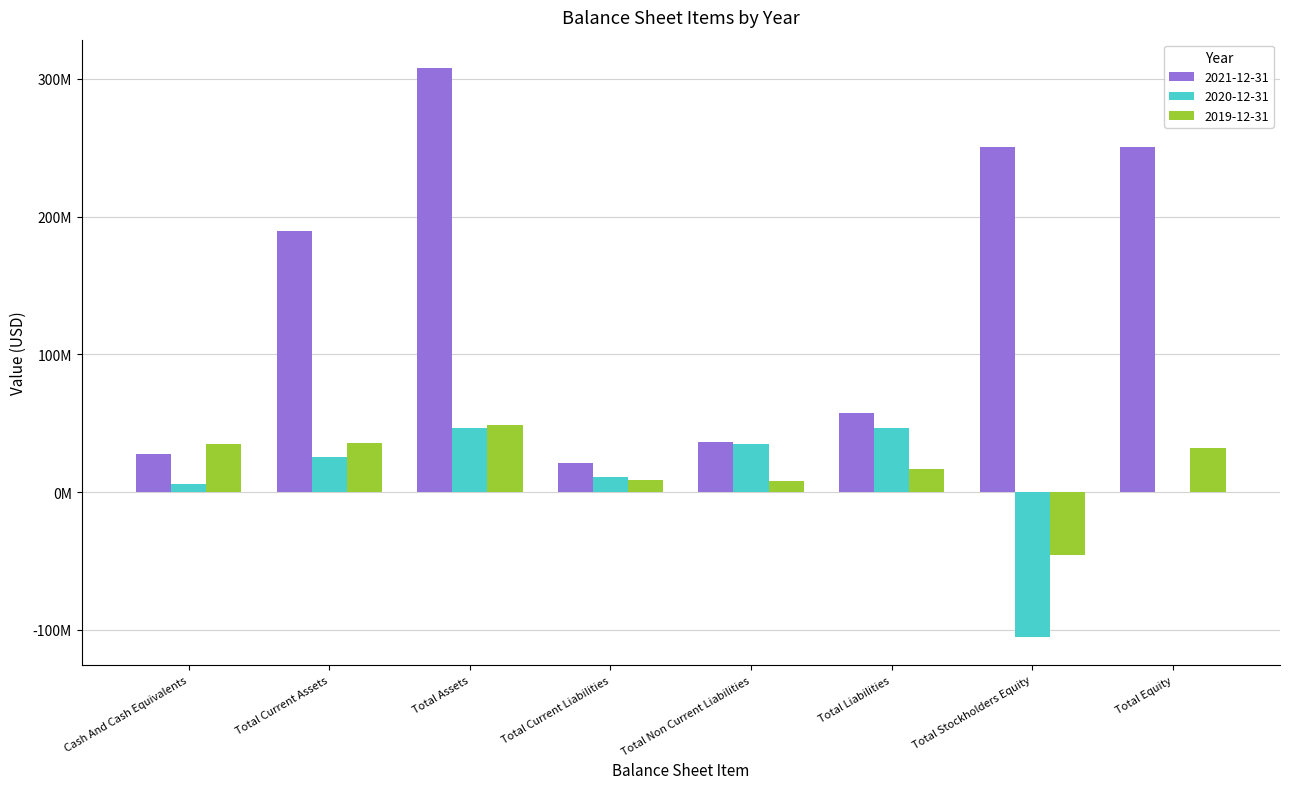

Which category has the highest value in the 2021-12-31 series?

Total Assets